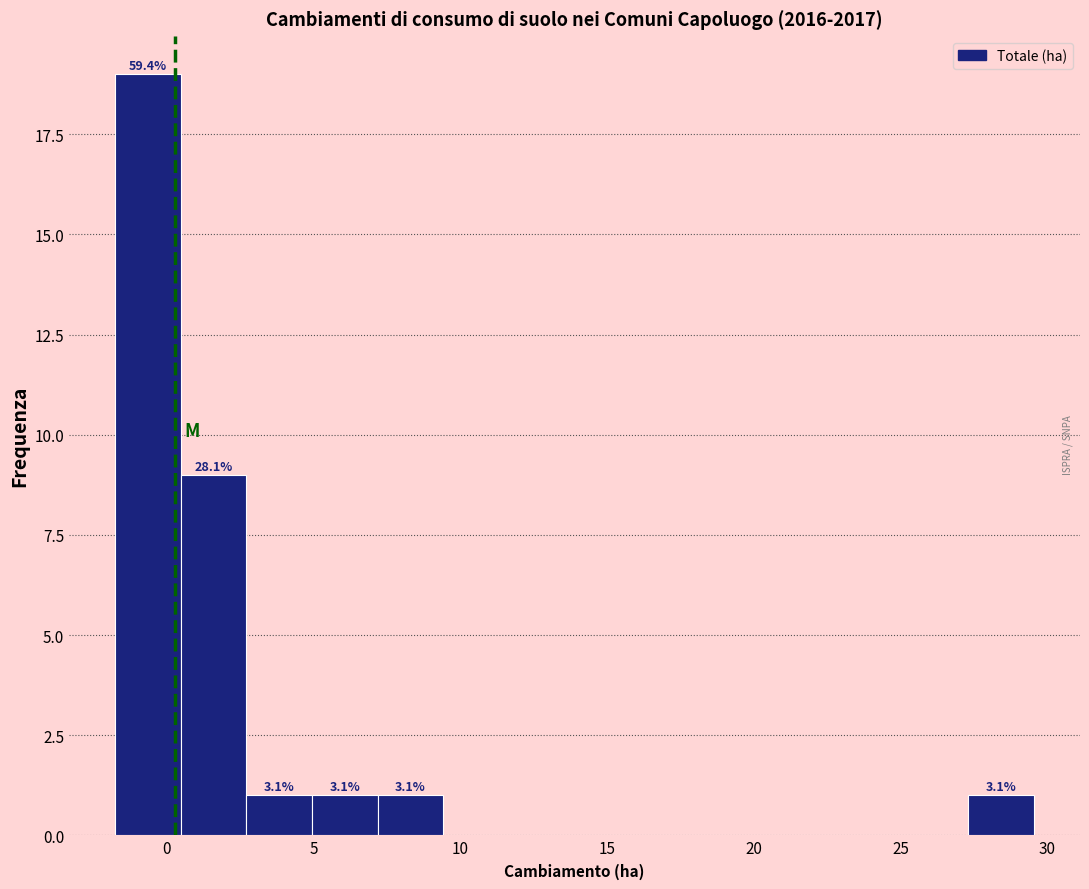

Over which range of the x-axis is the bar tallest?

-2.0 to 0.5